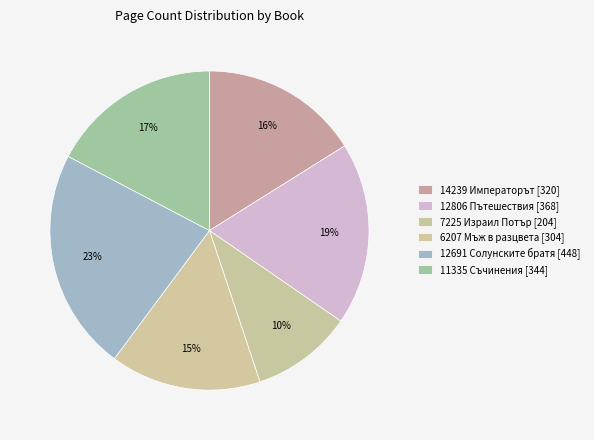

How many slices are in this pie chart?

6